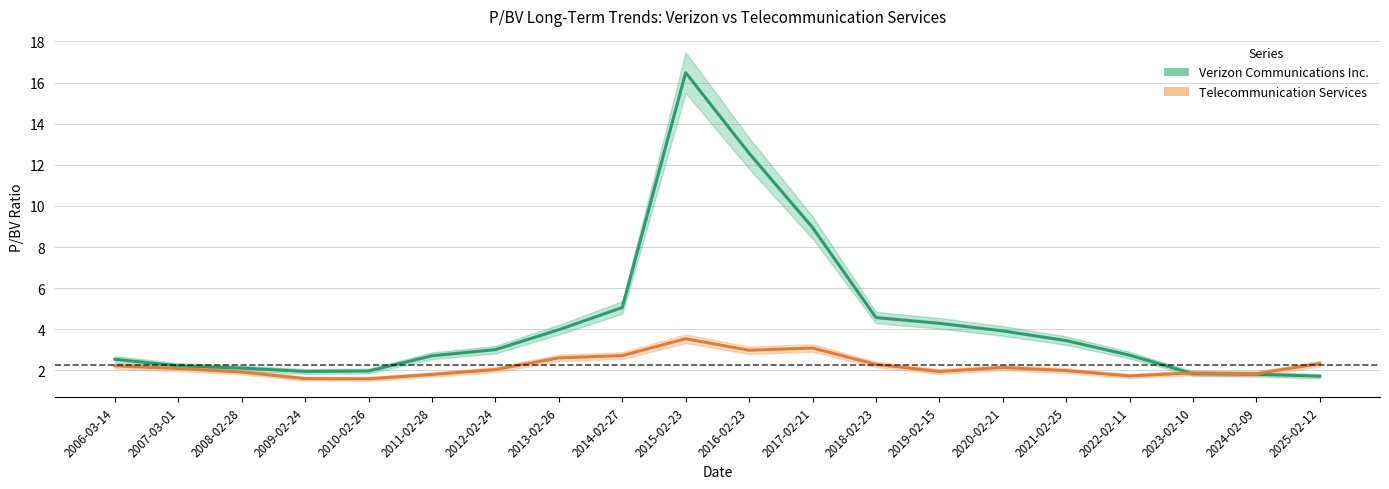

How many lines are shown in the chart?

2